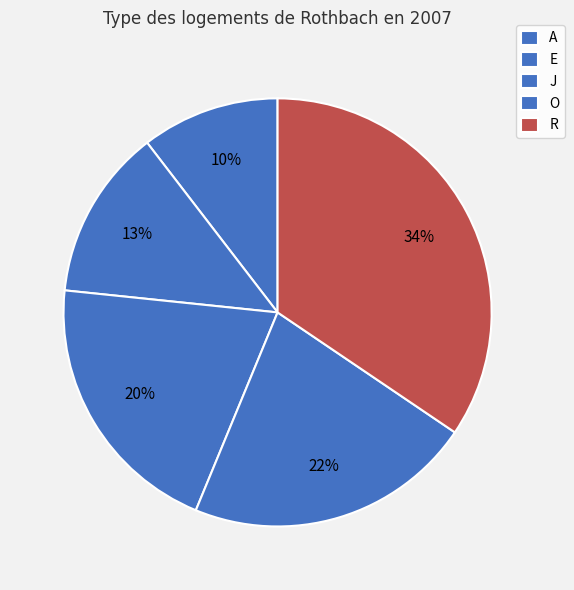

How many segments does this pie chart have?

5